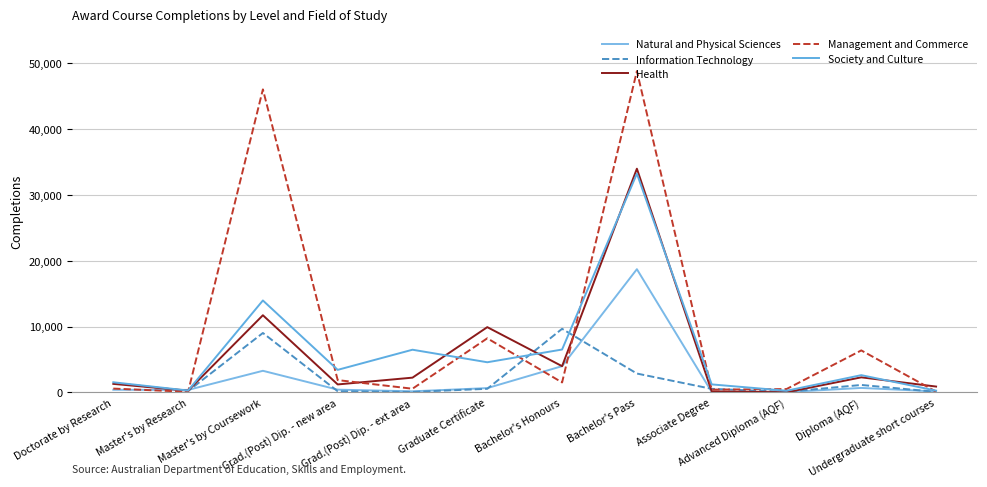

At which category does Natural and Physical Sciences reach its first local peak?

Master's by Coursework